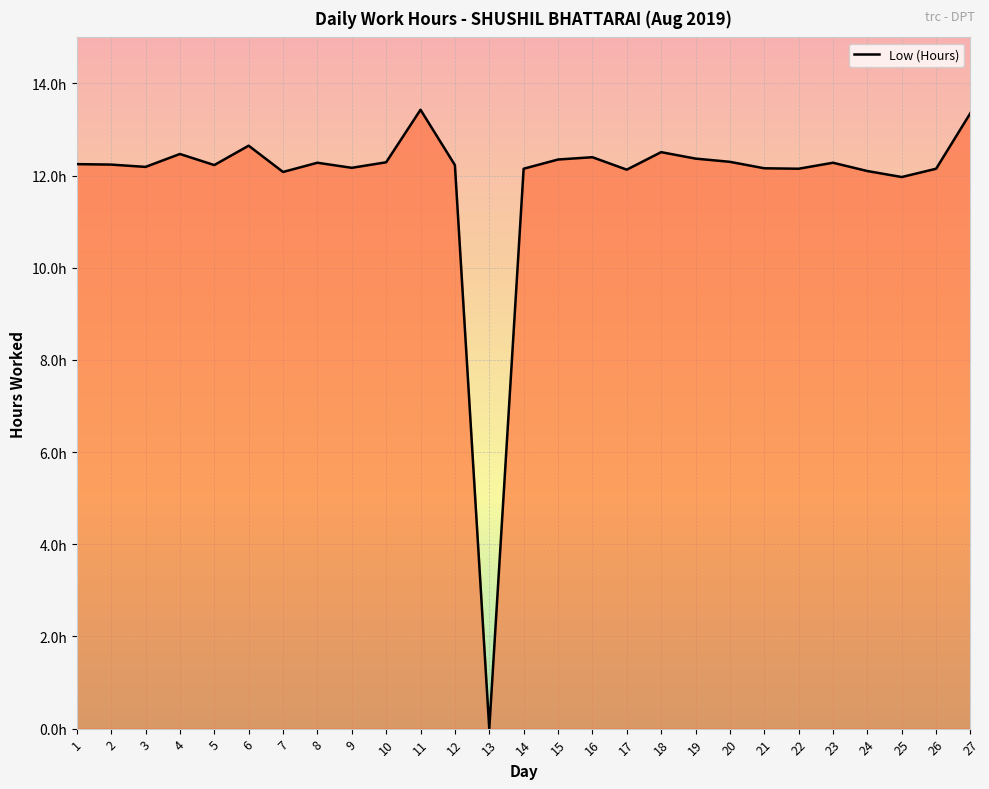

Reading left to right, list all the values displayed in this chart.

1=12.2	2=12.2	3=12.2	4=12.5	5=12.2	6=12.7	7=12.1	8=12.3	9=12.2	10=12.3	11=13.4	12=12.2	13=0.0	14=12.2	15=12.3	16=12.4	17=12.1	18=12.5	19=12.4	20=12.3	21=12.2	22=12.2	23=12.3	24=12.1	25=12.0	26=12.2	27=13.4